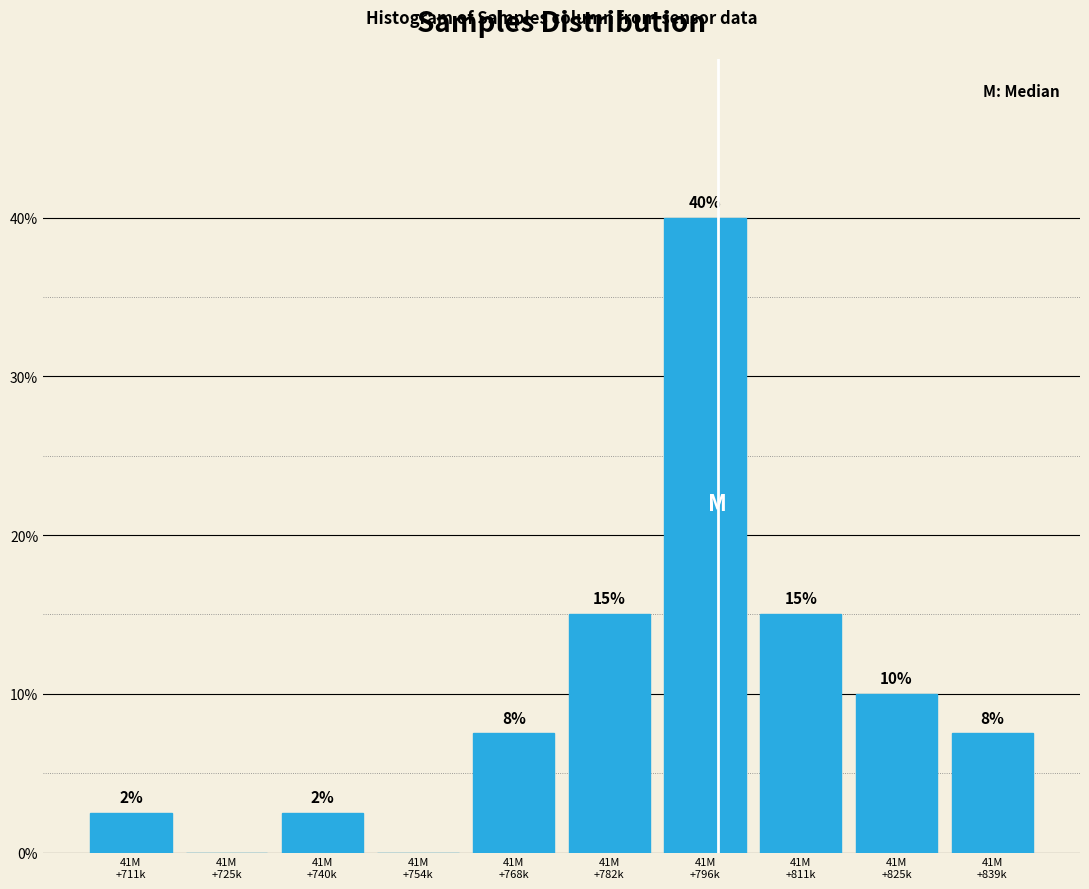

What is the maximum value shown in the chart?

40.0